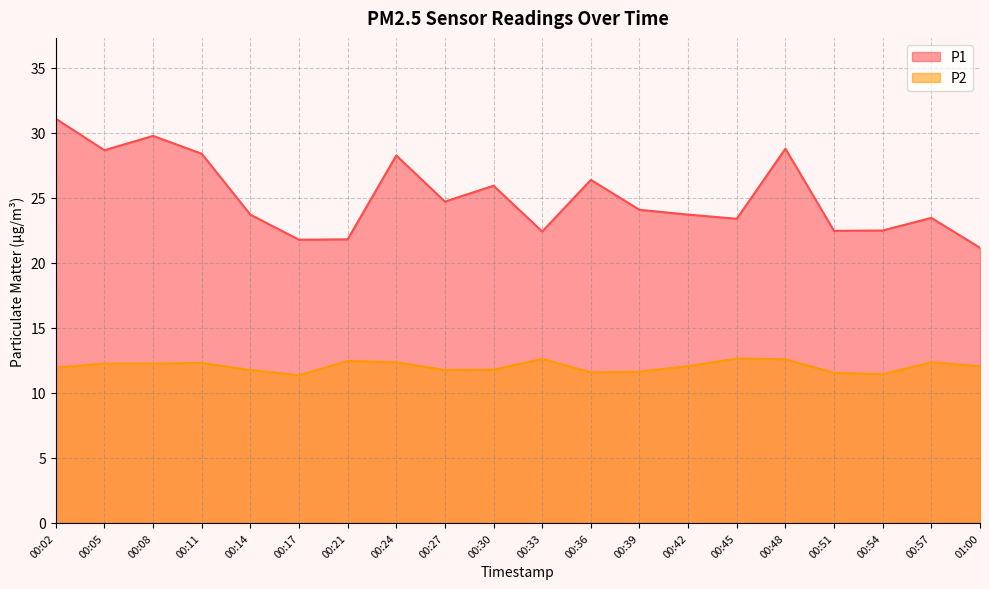

Which has a higher value, 00:21 or 00:14?

00:14